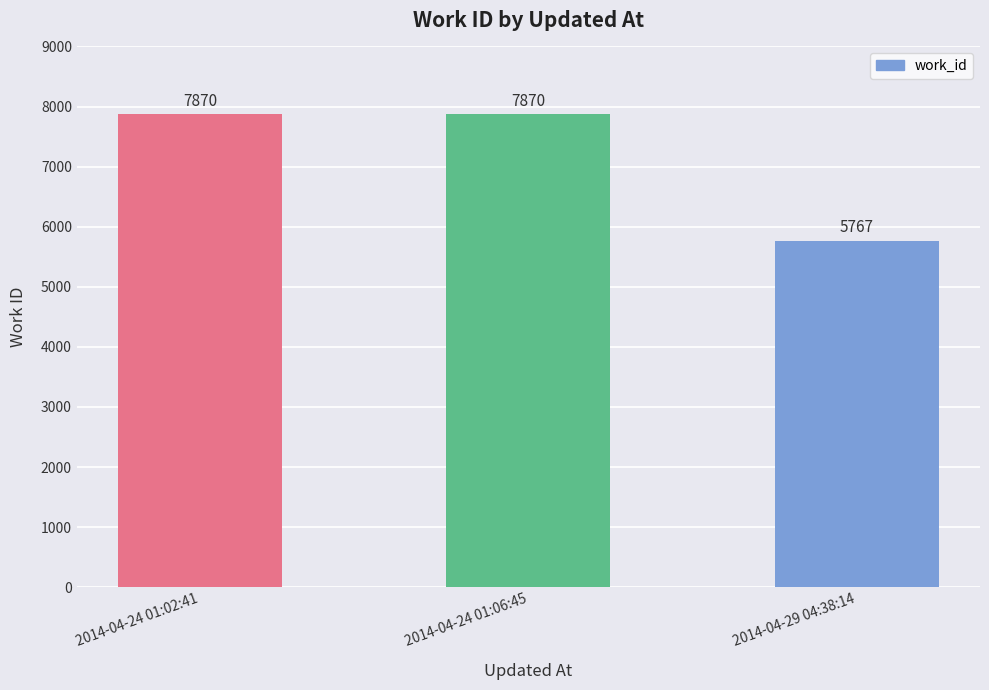

What is the sum of the values at 2014-04-29 04:38:14 and 2014-04-24 01:02:41?

13637